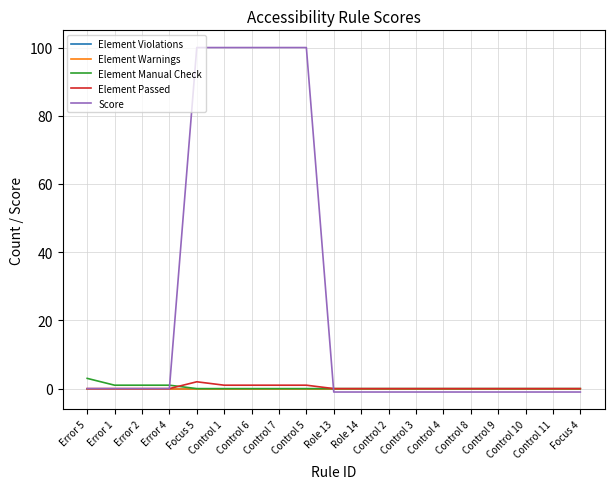

Does the chart have visible grid lines?

Yes